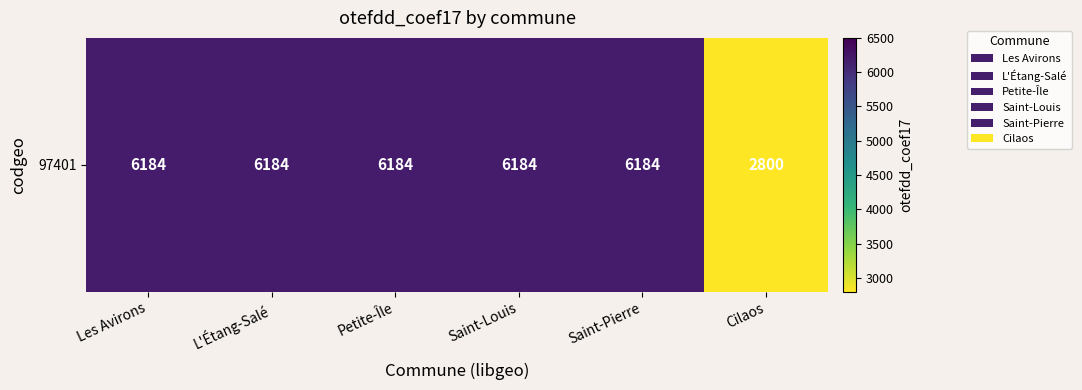

What is the difference between the maximum and minimum values?

3384